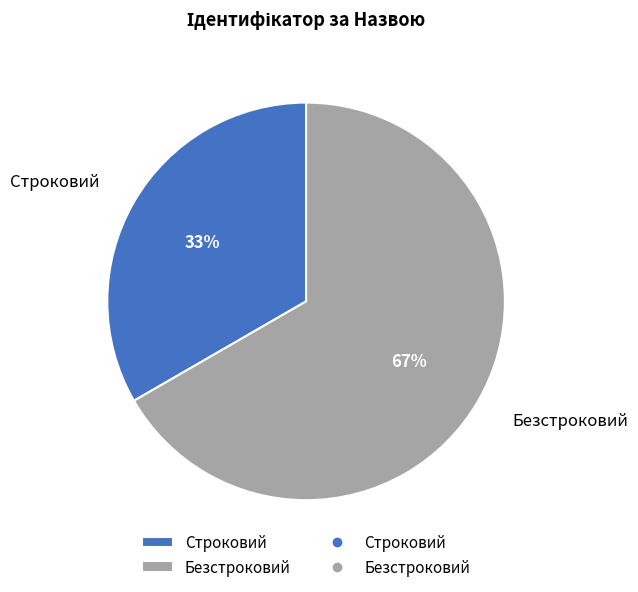

To the nearest percent, what is the combined percentage of Безстроковий and Строковий?

100%